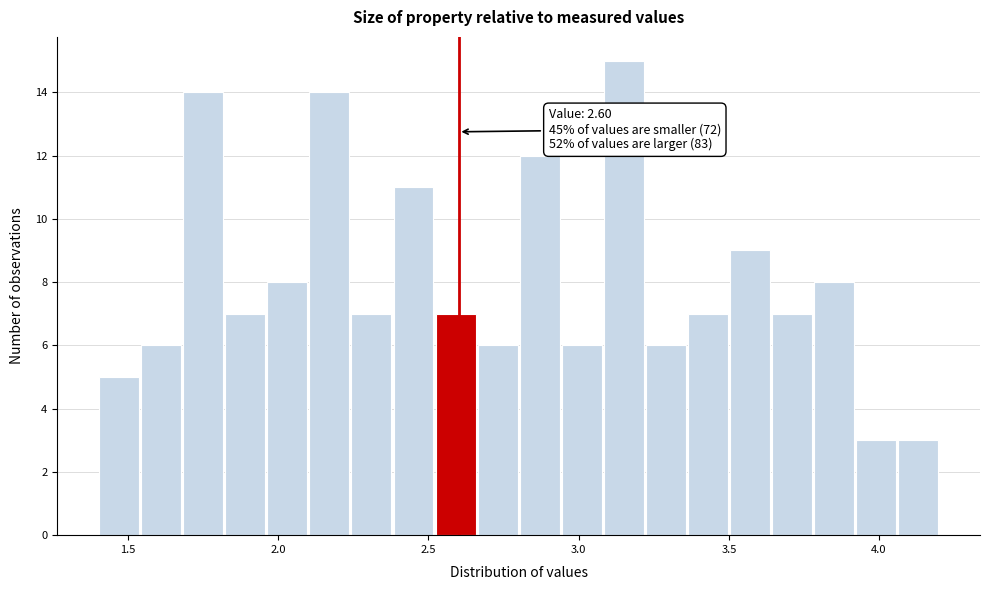

Around what value on the x-axis is the tallest bar? Give the approximate position of its centre, as read against the axis.

3.15